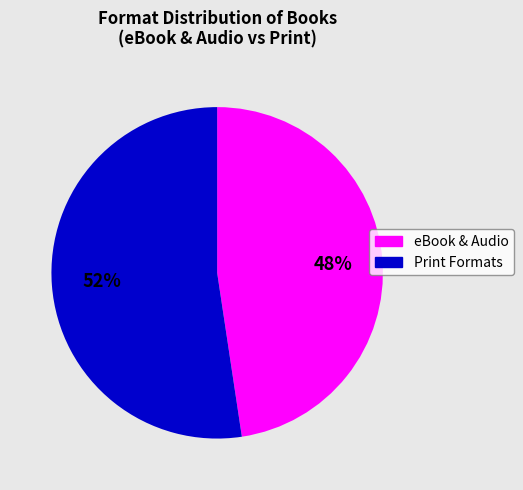

Rank the categories by value from highest to lowest.

Print Formats, eBook & Audio